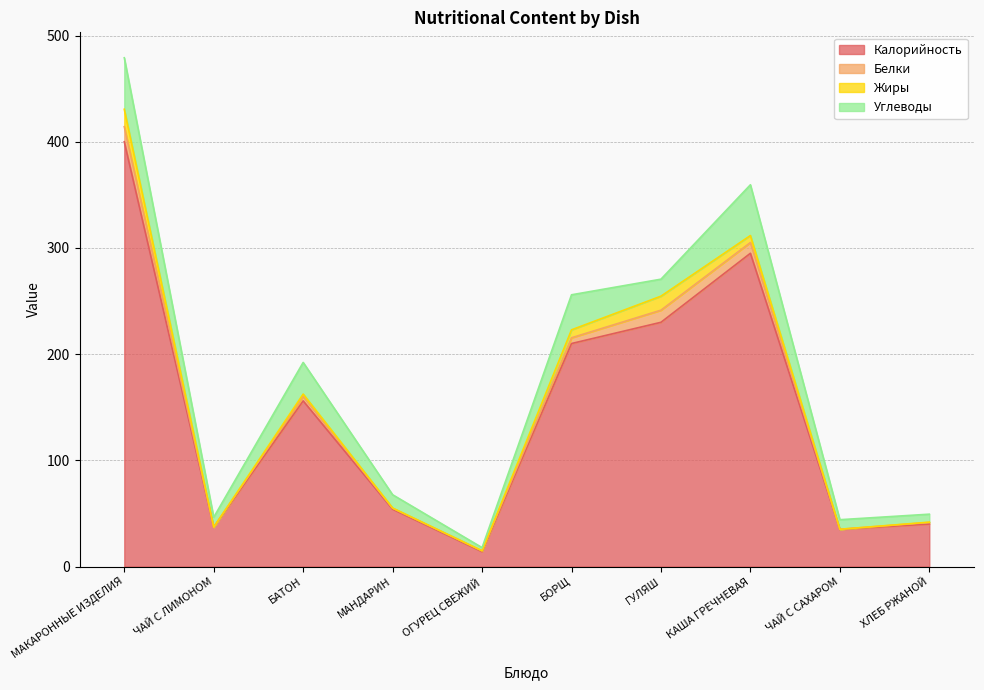

List the series in order of their peak value, lowest first.

Белки, Жиры, Углеводы, Калорийность